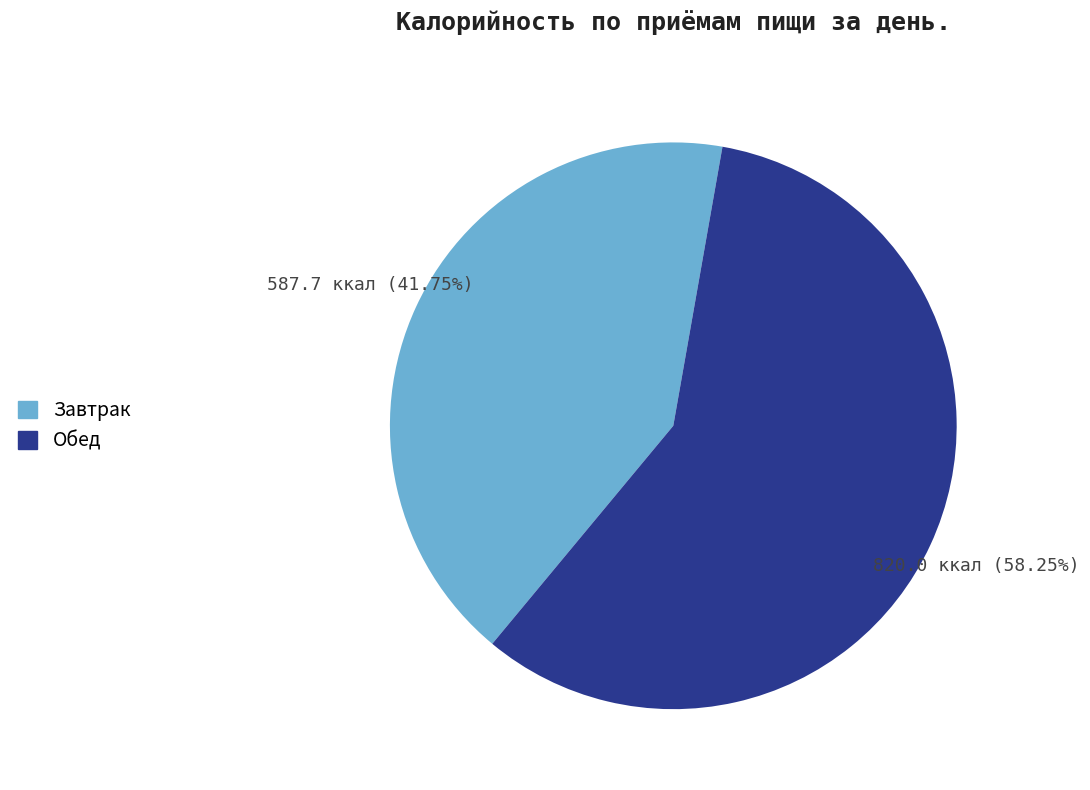

How many segments does this pie chart have?

2